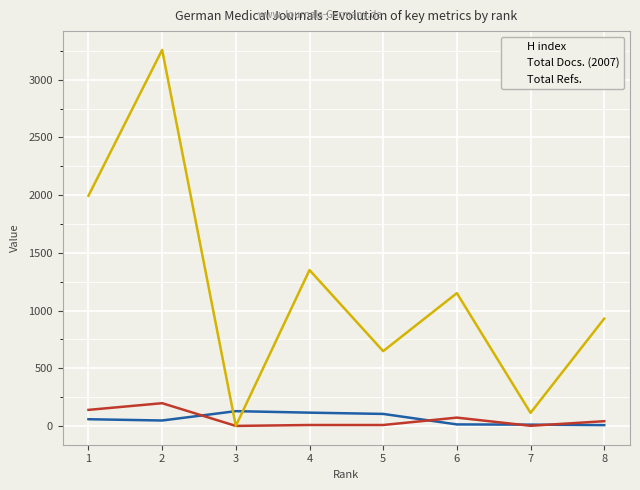

How many times do Total Refs. and H index cross each other?

2